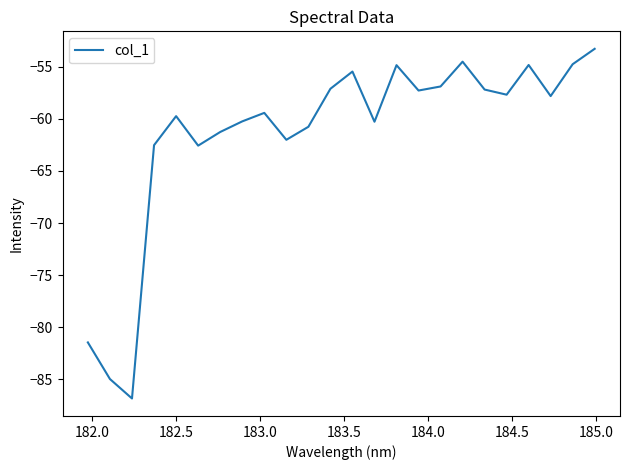

How many series are shown in this chart?

1